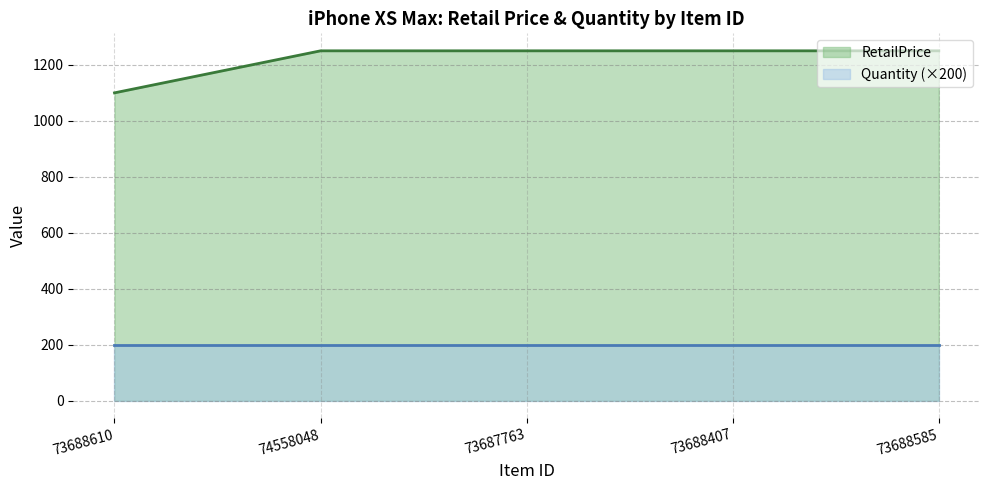

Which has a higher value, 73688610 or 73688407?

73688407